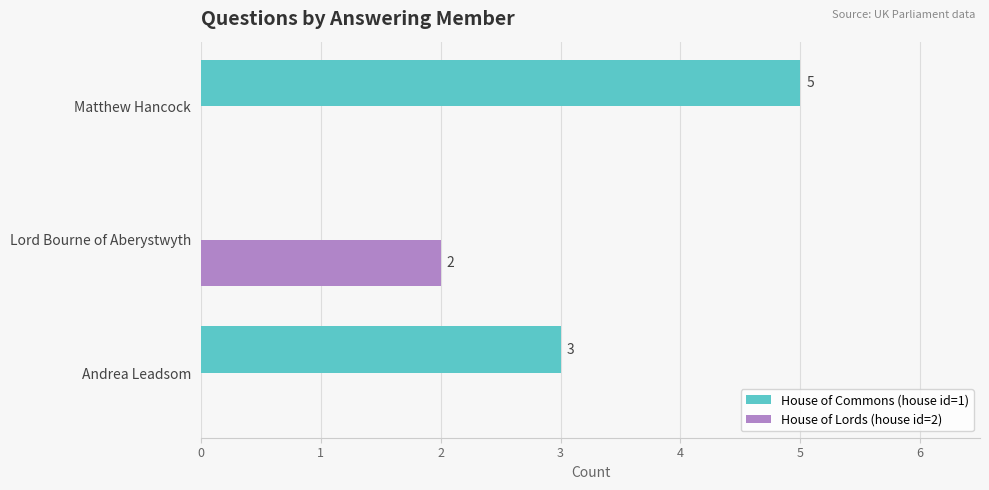

How many distinct data groups are displayed?

2